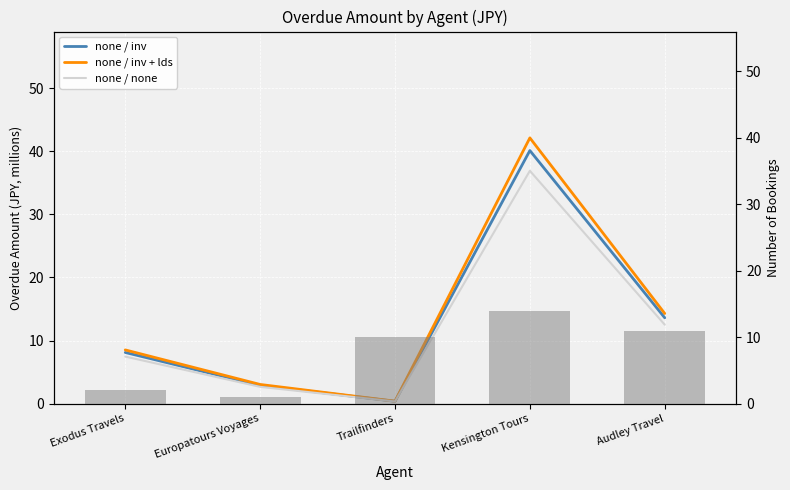

The value of none / none at Trailfinders is 0.5. True or false?

False